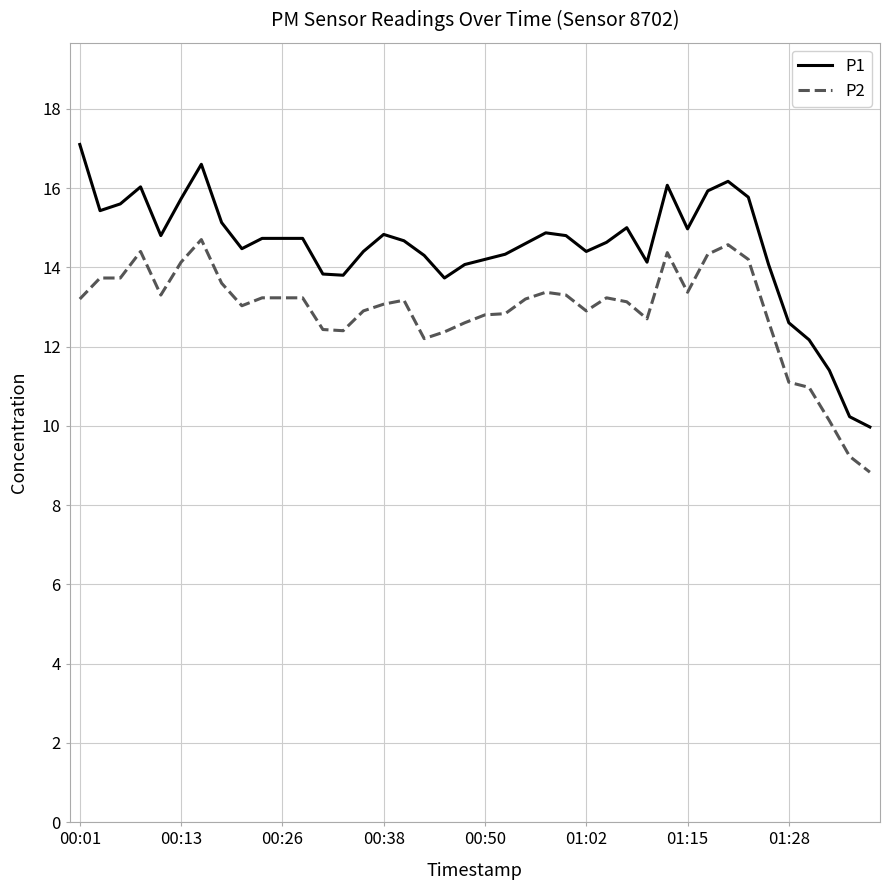

What is the minimum value shown in the chart?

8.8